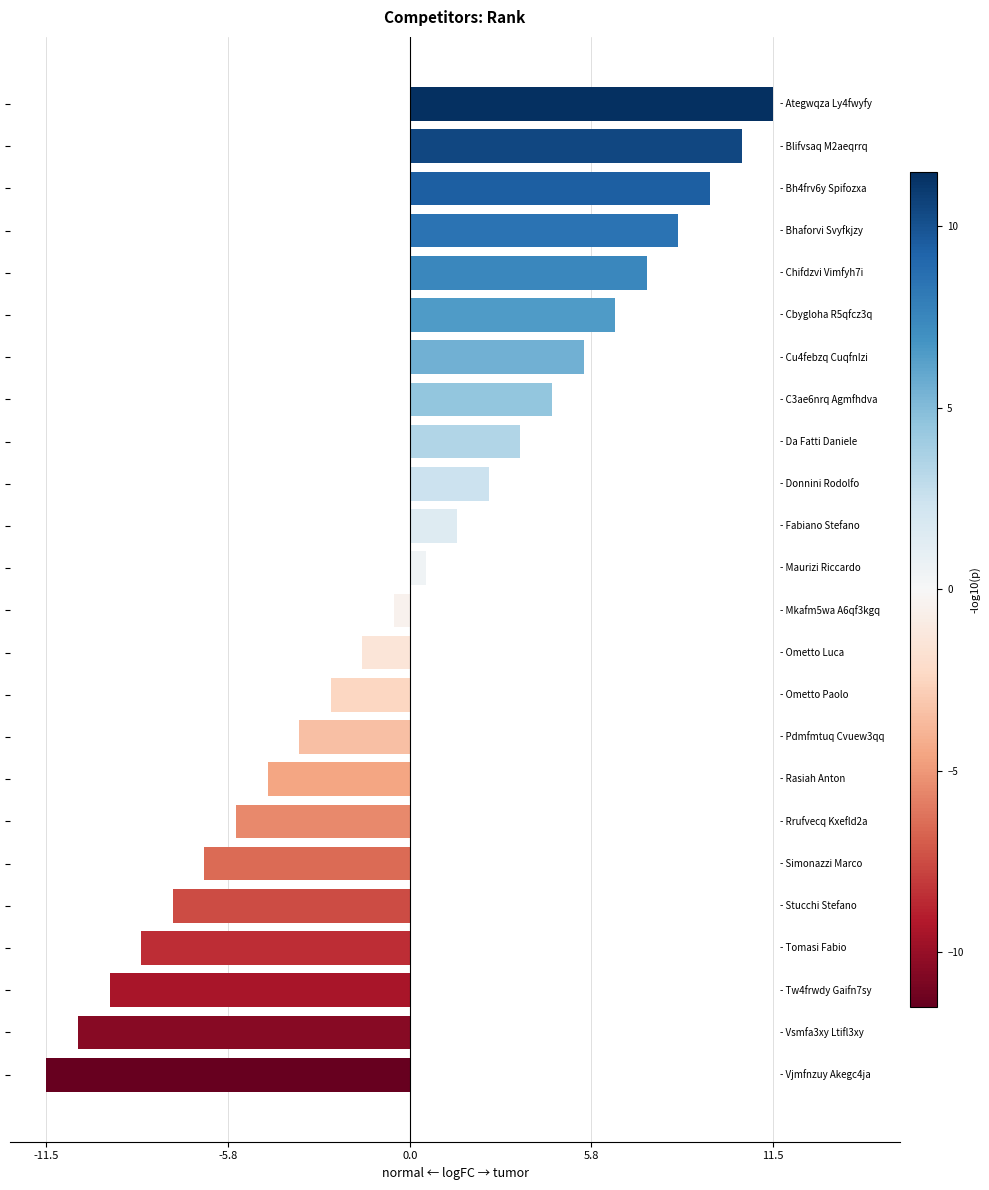

What is the maximum value shown in the chart?

11.5